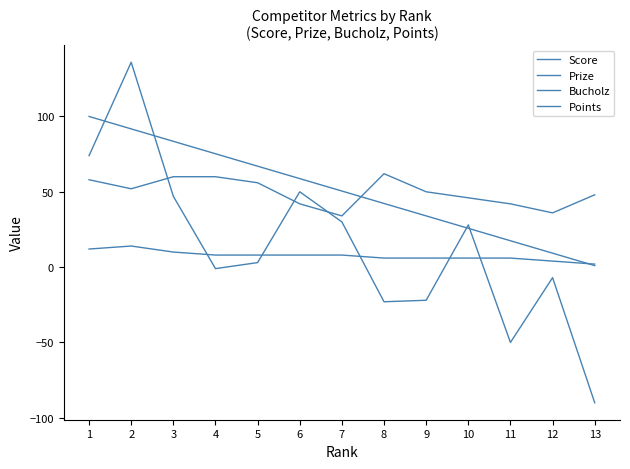

What is the minimum value shown in the chart?

-90.0